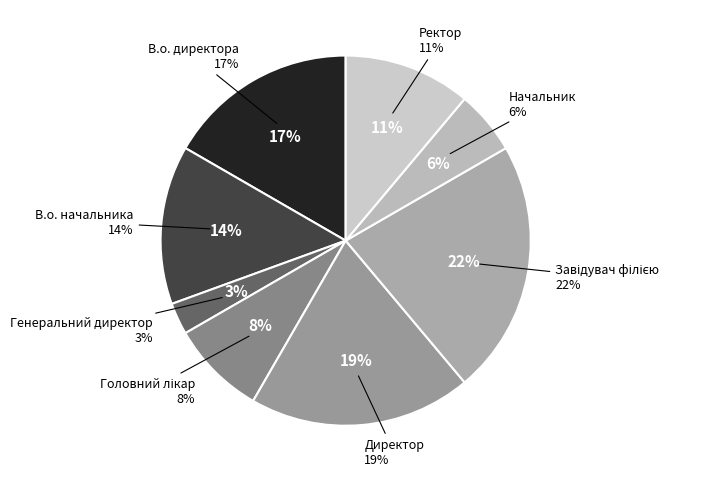

To the nearest percent, what percentage of the pie is В.о. директора?

17%